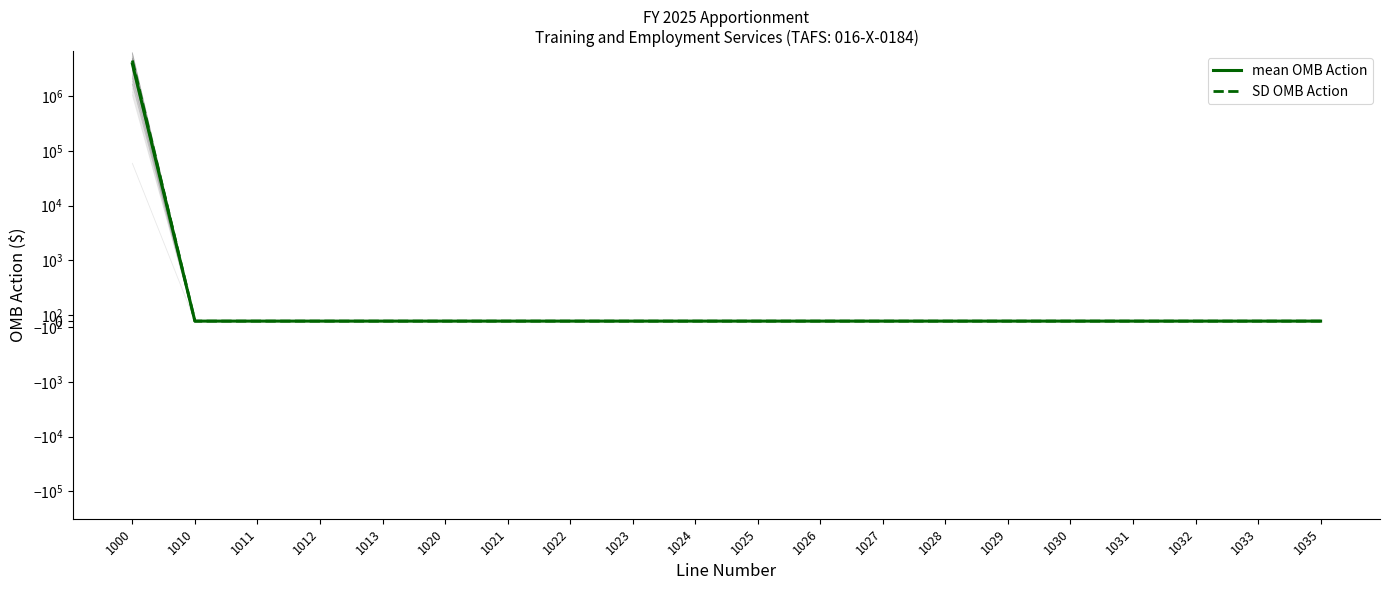

Which category has the lowest value across all series?

1010